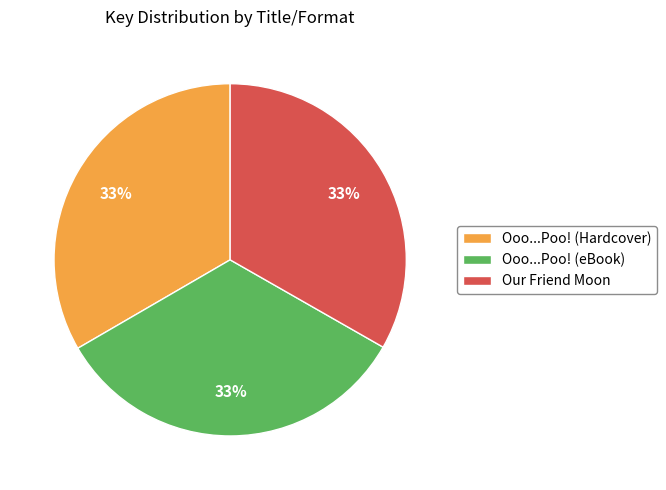

To the nearest percent, what percentage of the pie is Ooo...Poo! (eBook)?

33%